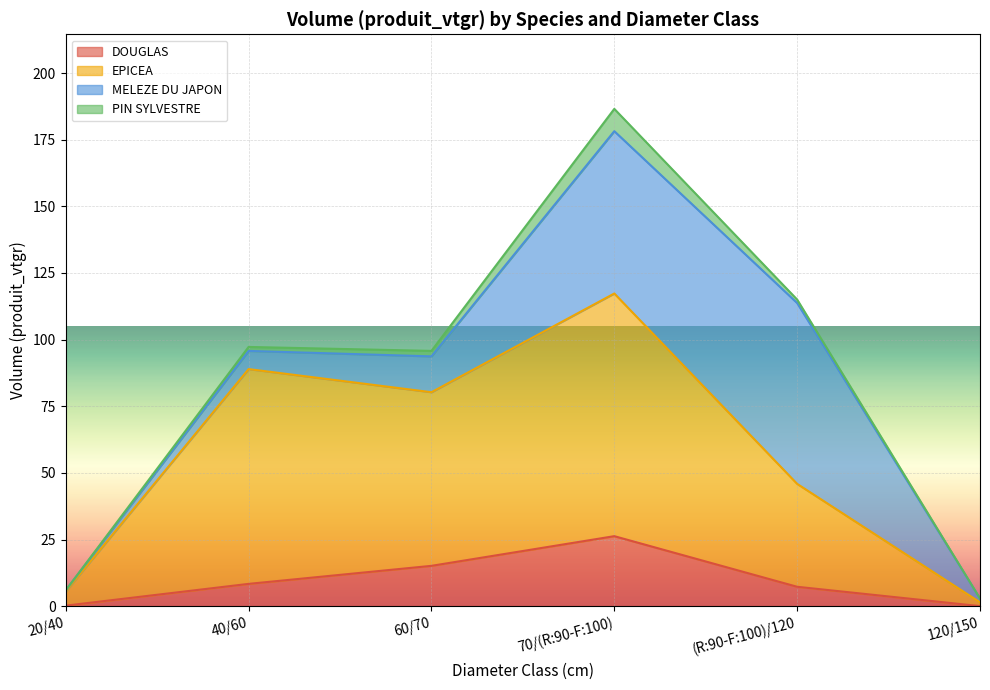

How many positive values does the DOUGLAS series have?

5